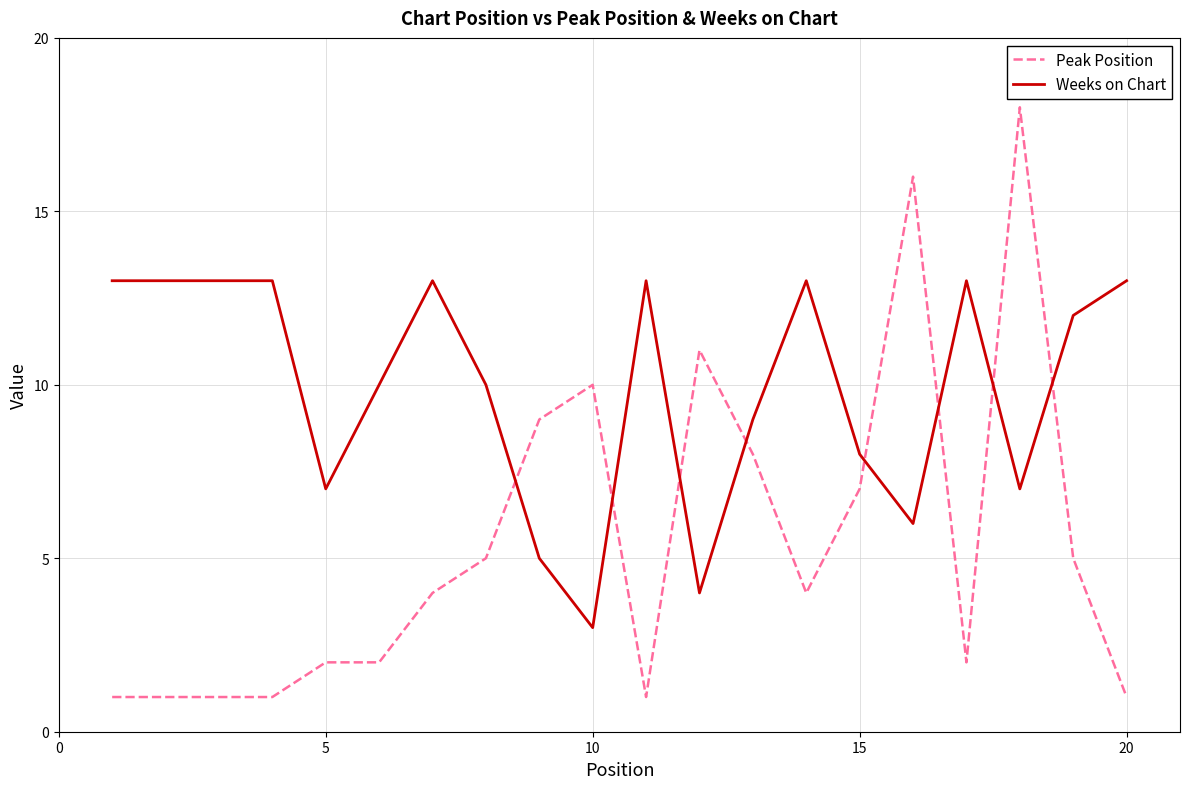

Which series has the largest total across all categories?

Weeks on Chart